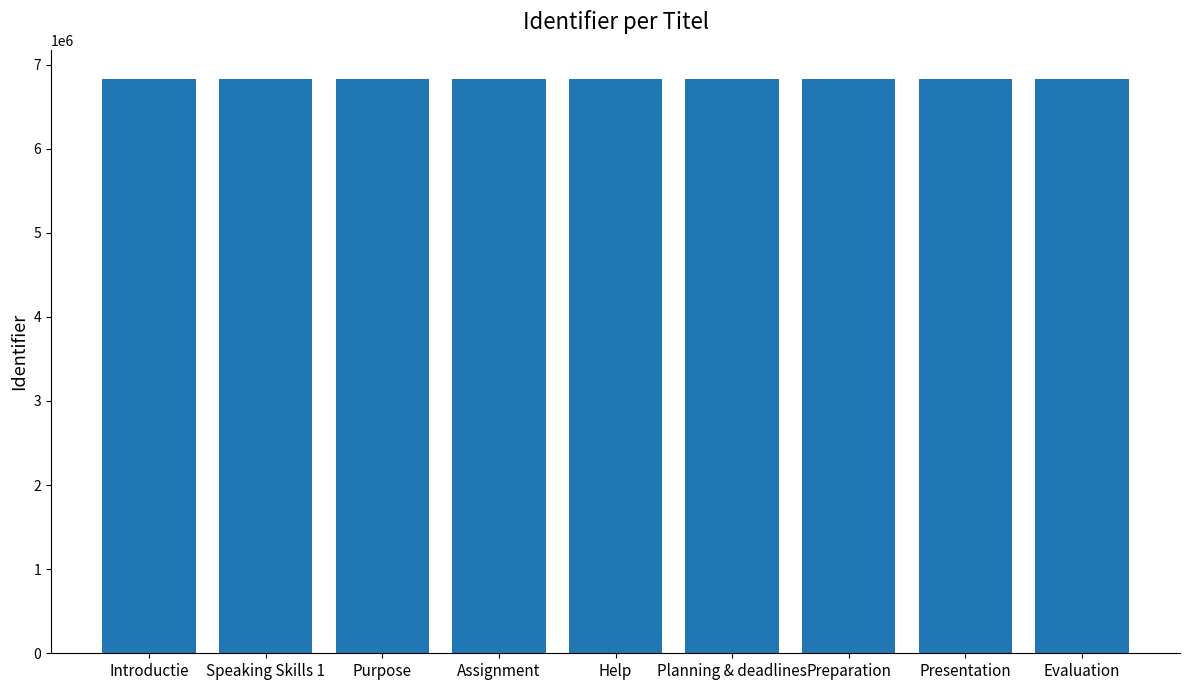

What is the label of the 7th bar from the right?

Purpose